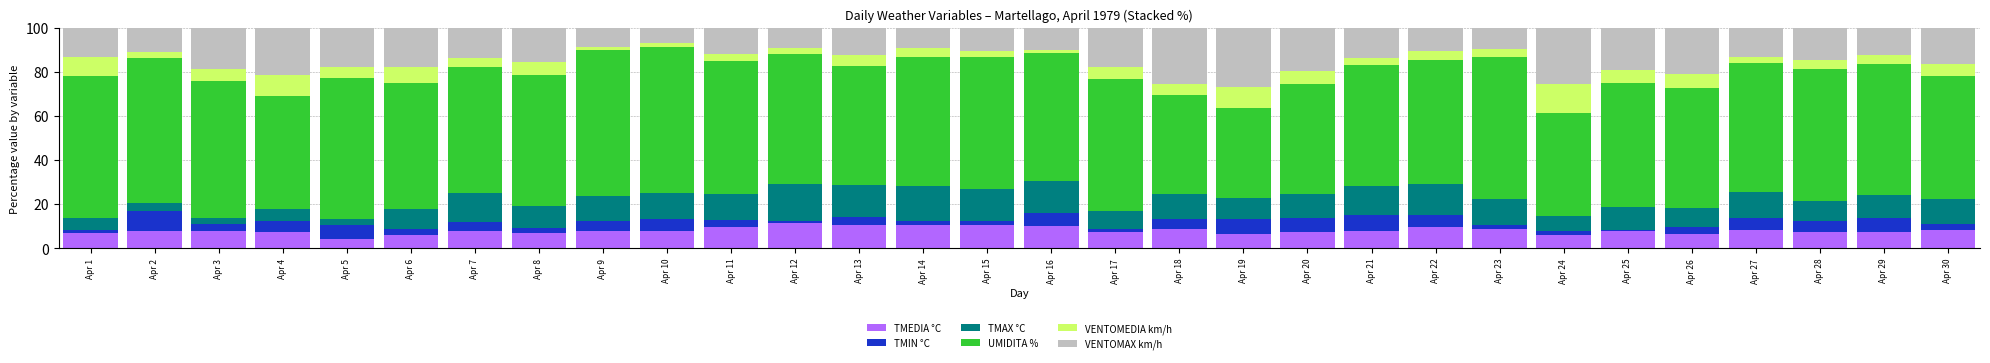

What is the total value across all series at Apr 4?

100.0